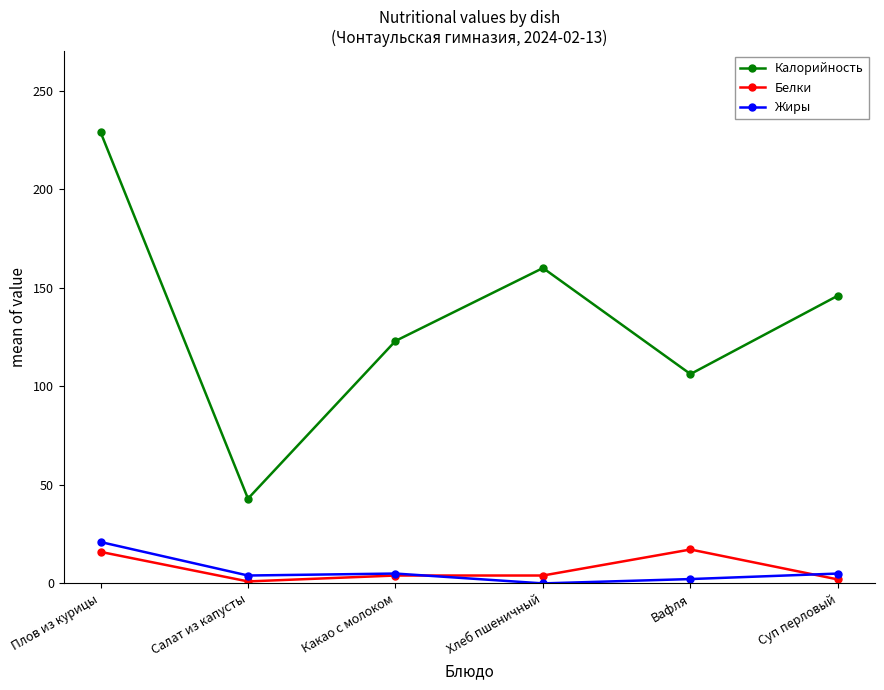

Read the Белки value at Вафля.

17.2